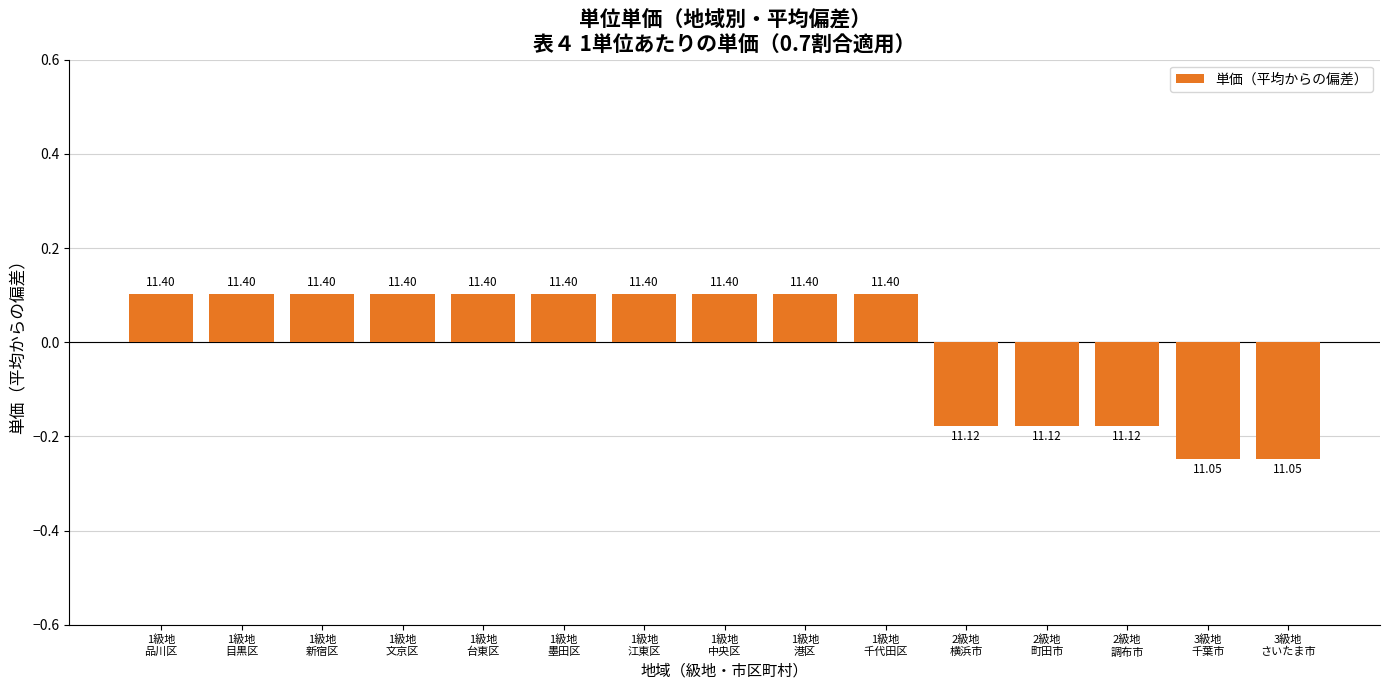

How many bars are there in total?

15